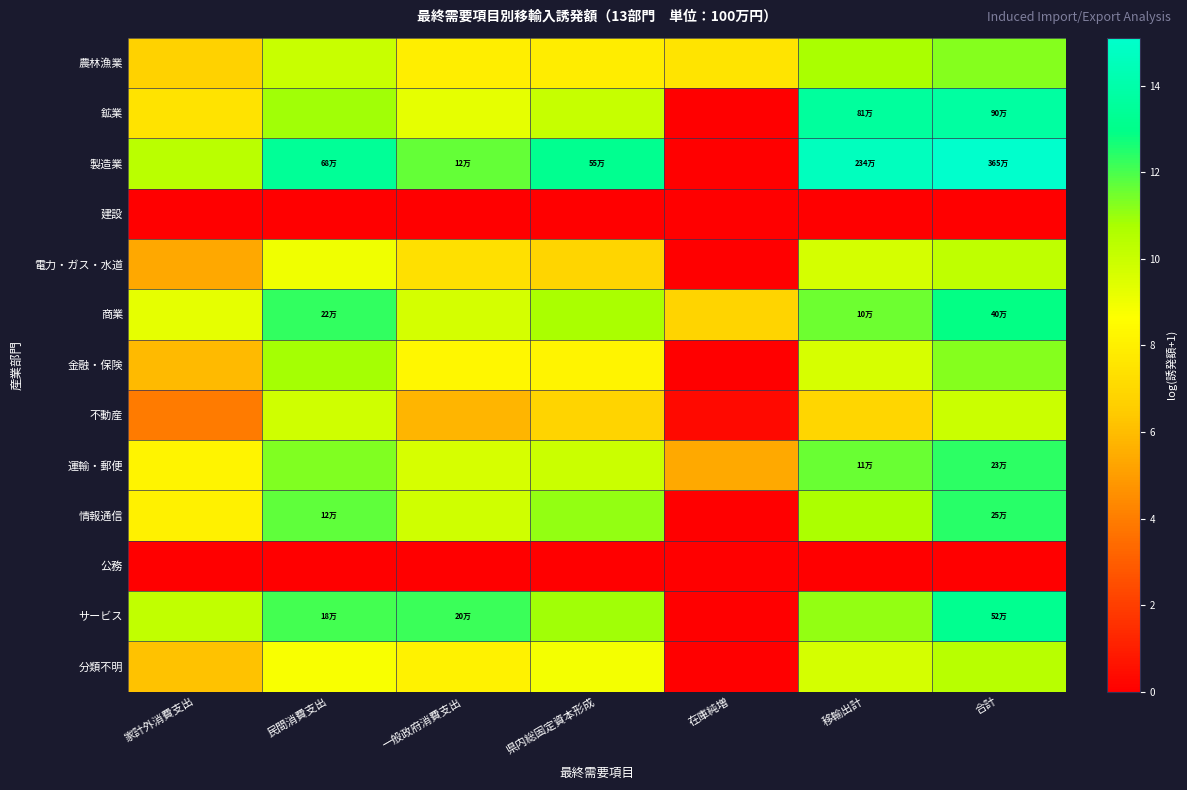

Reading right to left, extract all data points from this chart.

農林漁業: 合計=11.2	移輸出計=10.7	在庫純増=7.5	県内総固定資本形成=7.9	一般政府消費支出=7.9	民間消費支出=10.0	家計外消費支出=6.7
鉱業: 合計=13.7	移輸出計=13.6	在庫純増=0.0	県内総固定資本形成=10.1	一般政府消費支出=9.2	民間消費支出=10.9	家計外消費支出=7.5
製造業: 合計=15.1	移輸出計=14.7	在庫純増=0.0	県内総固定資本形成=13.2	一般政府消費支出=11.7	民間消費支出=13.4	家計外消費支出=10.3
建設: 合計=0.0	移輸出計=0.0	在庫純増=0.0	県内総固定資本形成=0.0	一般政府消費支出=0.0	民間消費支出=0.0	家計外消費支出=0.0
電力・ガス・水道: 合計=10.2	移輸出計=9.7	在庫純増=0.0	県内総固定資本形成=6.9	一般政府消費支出=7.3	民間消費支出=9.0	家計外消費支出=5.4
商業: 合計=12.9	移輸出計=11.5	在庫純増=6.8	県内総固定資本形成=10.8	一般政府消費支出=9.7	民間消費支出=12.3	家計外消費支出=9.2
金融・保険: 合計=11.2	移輸出計=9.6	在庫純増=0.0	県内総固定資本形成=8.2	一般政府消費支出=8.3	民間消費支出=10.8	家計外消費支出=5.9
不動産: 合計=10.0	移輸出計=6.9	在庫純増=0.3	県内総固定資本形成=6.8	一般政府消費支出=5.8	民間消費支出=9.9	家計外消費支出=3.9
運輸・郵便: 合計=12.3	移輸出計=11.6	在庫純増=5.4	県内総固定資本形成=10.0	一般政府消費支出=9.6	民間消費支出=11.3	家計外消費支出=8.2
情報通信: 合計=12.4	移輸出計=10.7	在庫純増=0.0	県内総固定資本形成=11.1	一般政府消費支出=9.8	民間消費支出=11.7	家計外消費支出=8.1
公務: 合計=0.0	移輸出計=0.0	在庫純増=0.0	県内総固定資本形成=0.0	一般政府消費支出=0.0	民間消費支出=0.0	家計外消費支出=0.0
サービス: 合計=13.2	移輸出計=11.0	在庫純増=0.0	県内総固定資本形成=10.9	一般政府消費支出=12.2	民間消費支出=12.1	家計外消費支出=10.2
分類不明: 合計=10.4	移輸出計=9.7	在庫純増=0.0	県内総固定資本形成=8.9	一般政府消費支出=8.1	民間消費支出=8.8	家計外消費支出=6.2